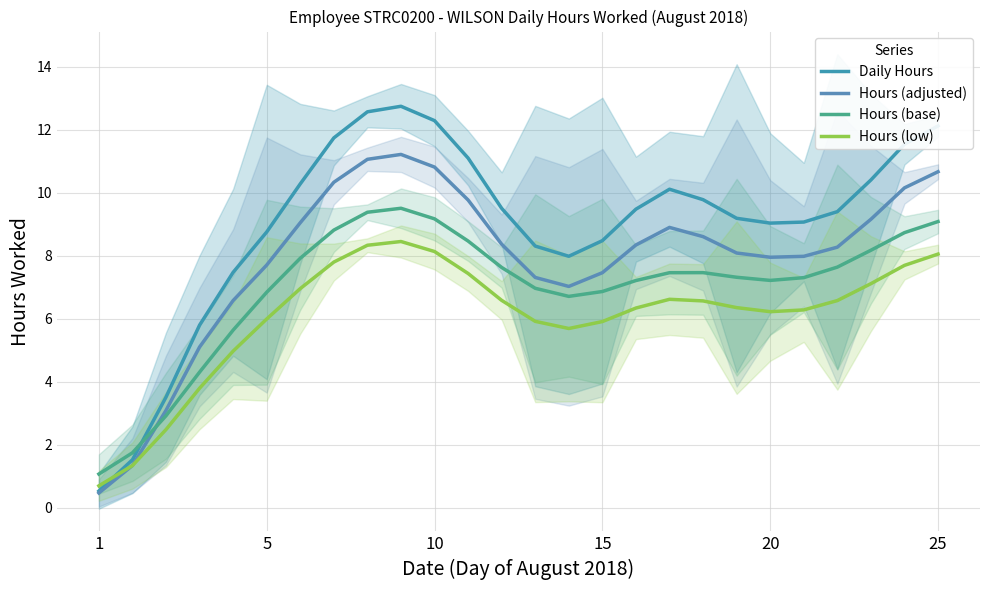

What are all the series names shown in the legend?

Daily Hours, Hours (adjusted), Hours (base), Hours (low)